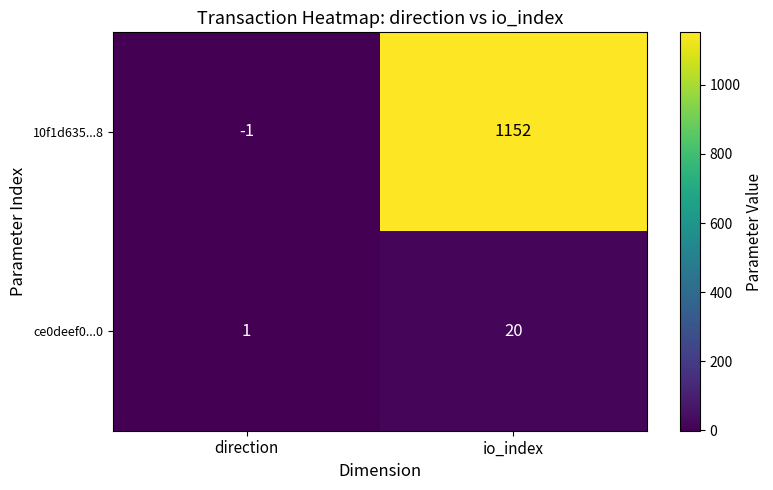

List the series in order of their peak value, lowest first.

ce0deef0...0, 10f1d635...8